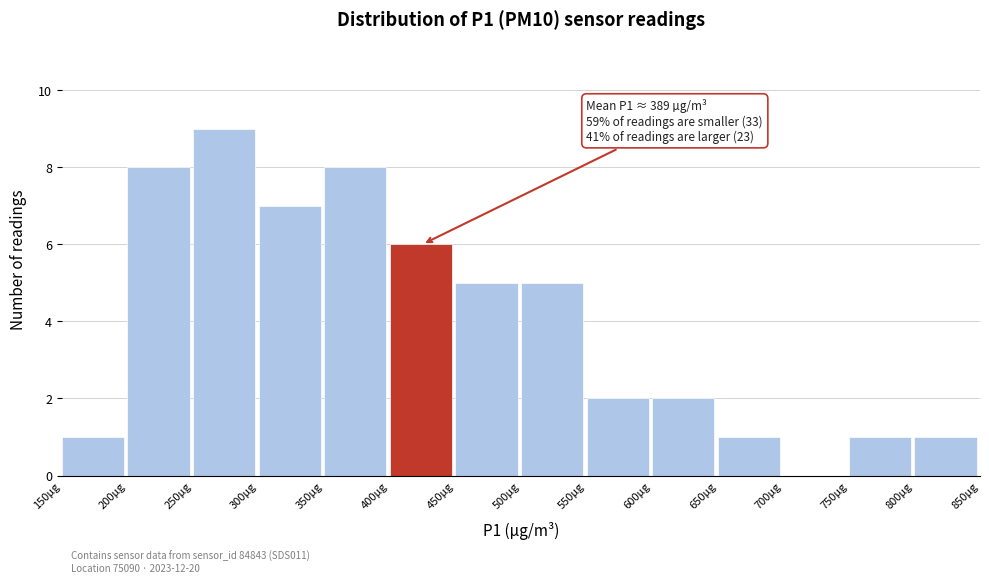

Over which range of the x-axis is the bar tallest?

250 to 300